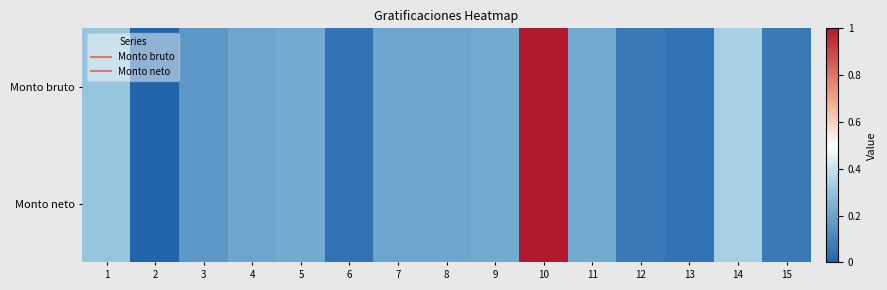

Rank the series by their maximum value, from lowest to highest.

Monto bruto, Monto neto